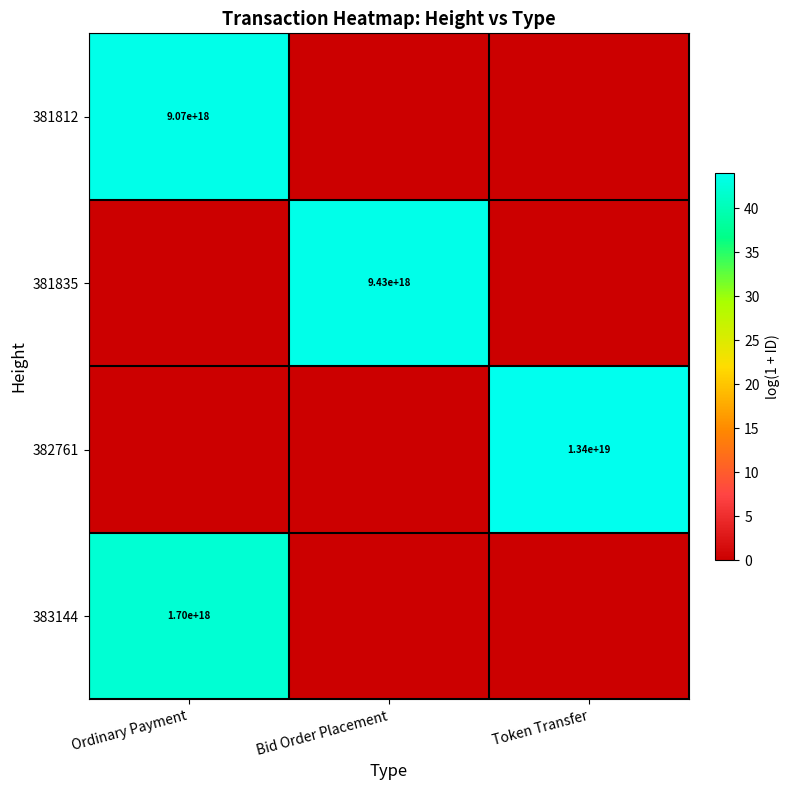

Which label corresponds to the smallest value in the chart?

Bid Order Placement